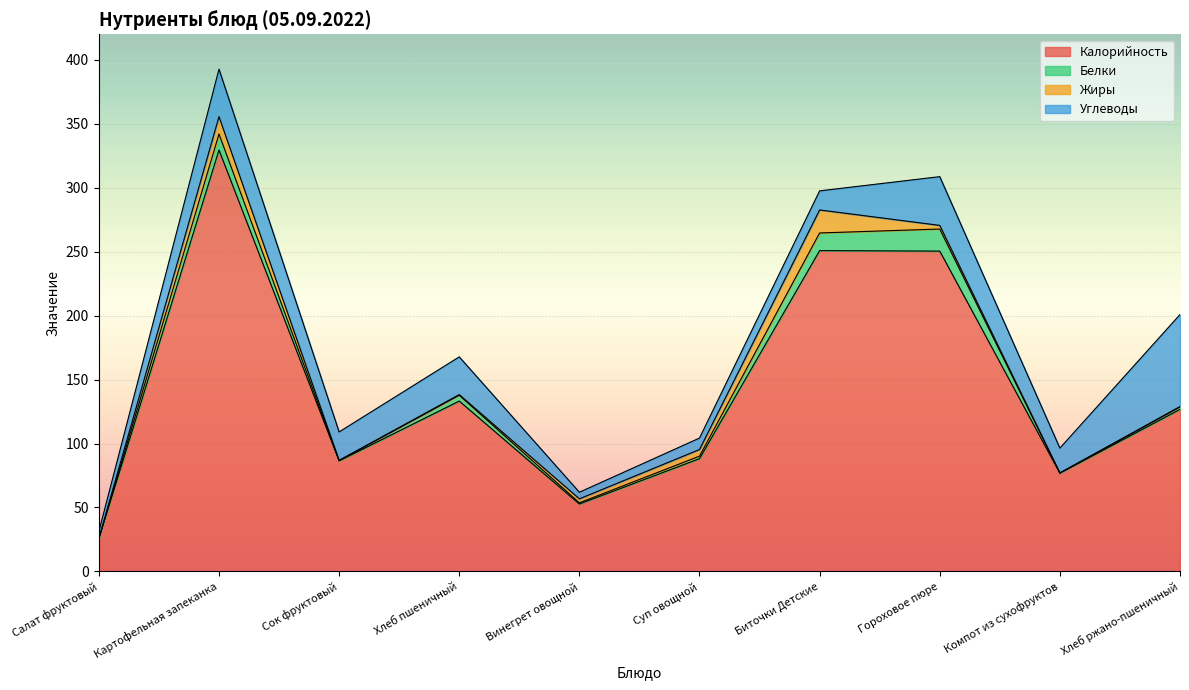

True or false: Белки has a value of 1.9 at Хлеб ржано-пшеничный.

True